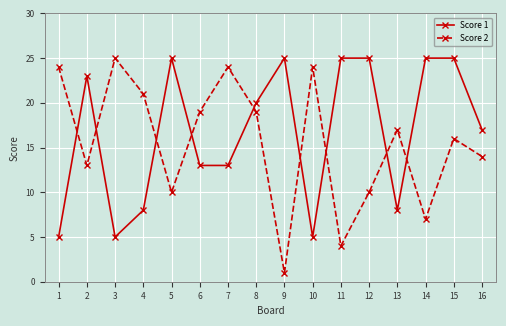

True or false: Score 1 has more than 1 interior local peaks.

True